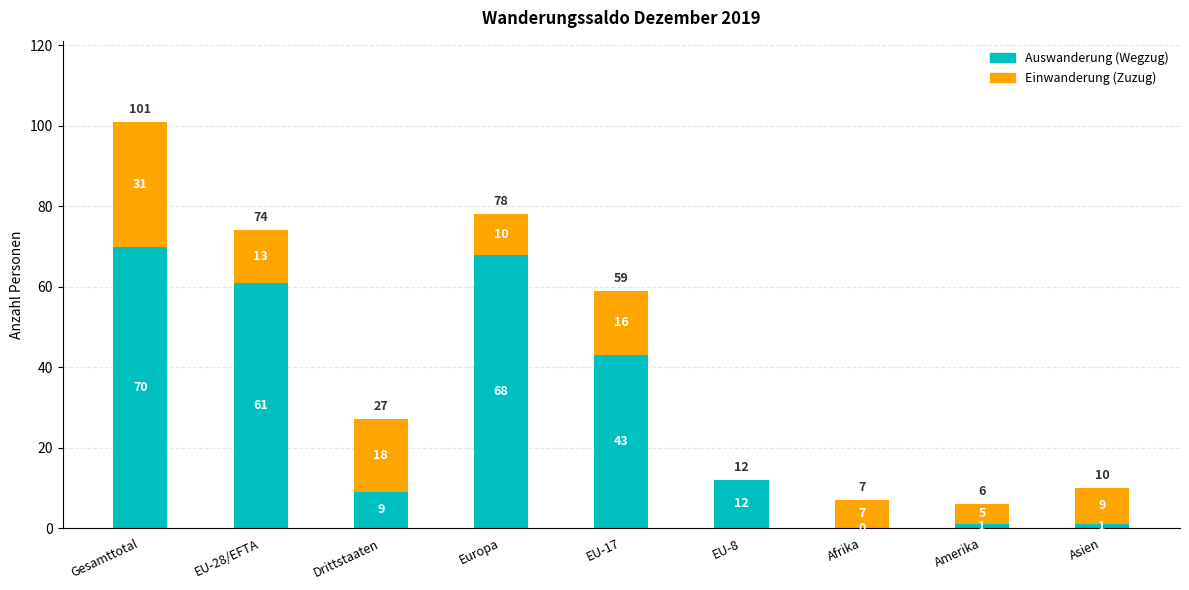

What is the sum of all Auswanderung (Wegzug) values?

265